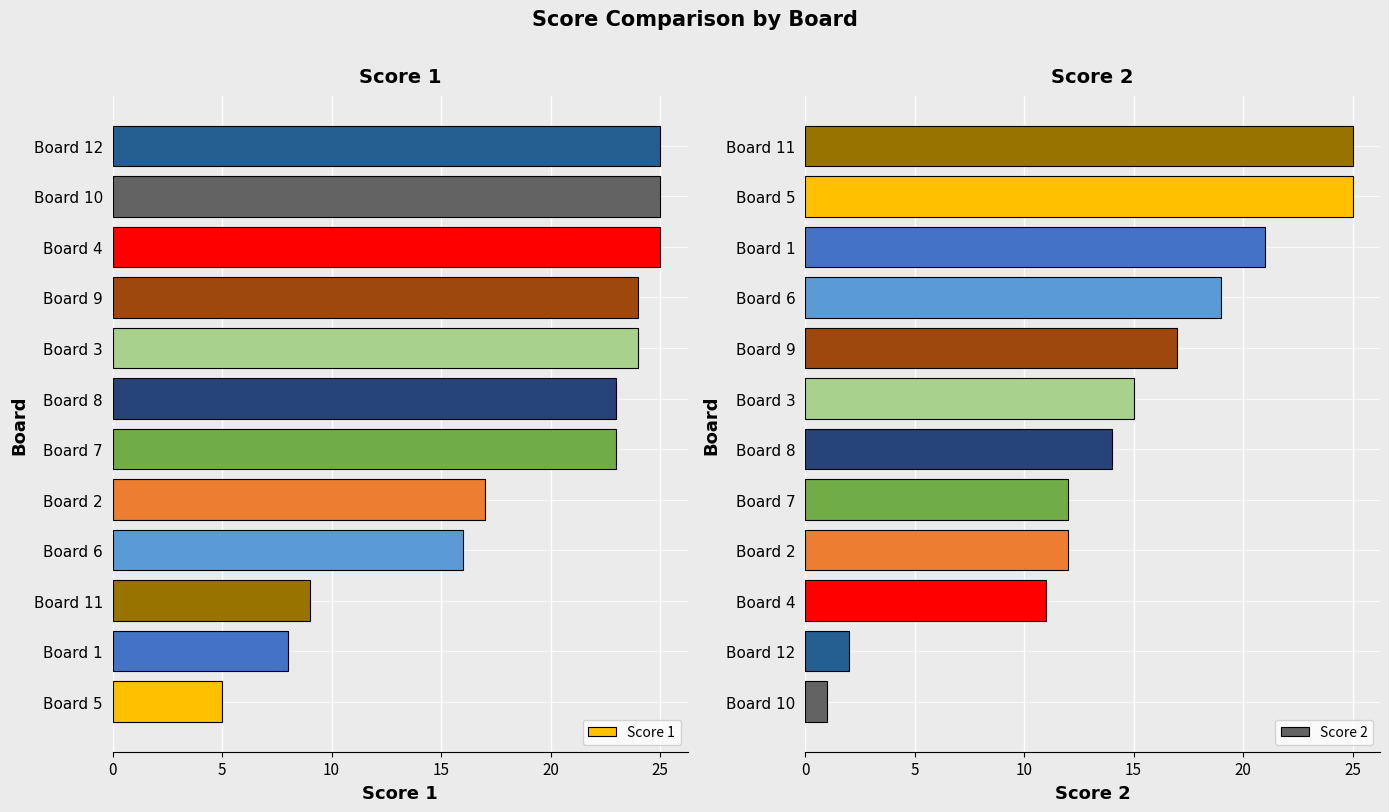

Is it true that Score 2 equals 15 at Board 3?

True